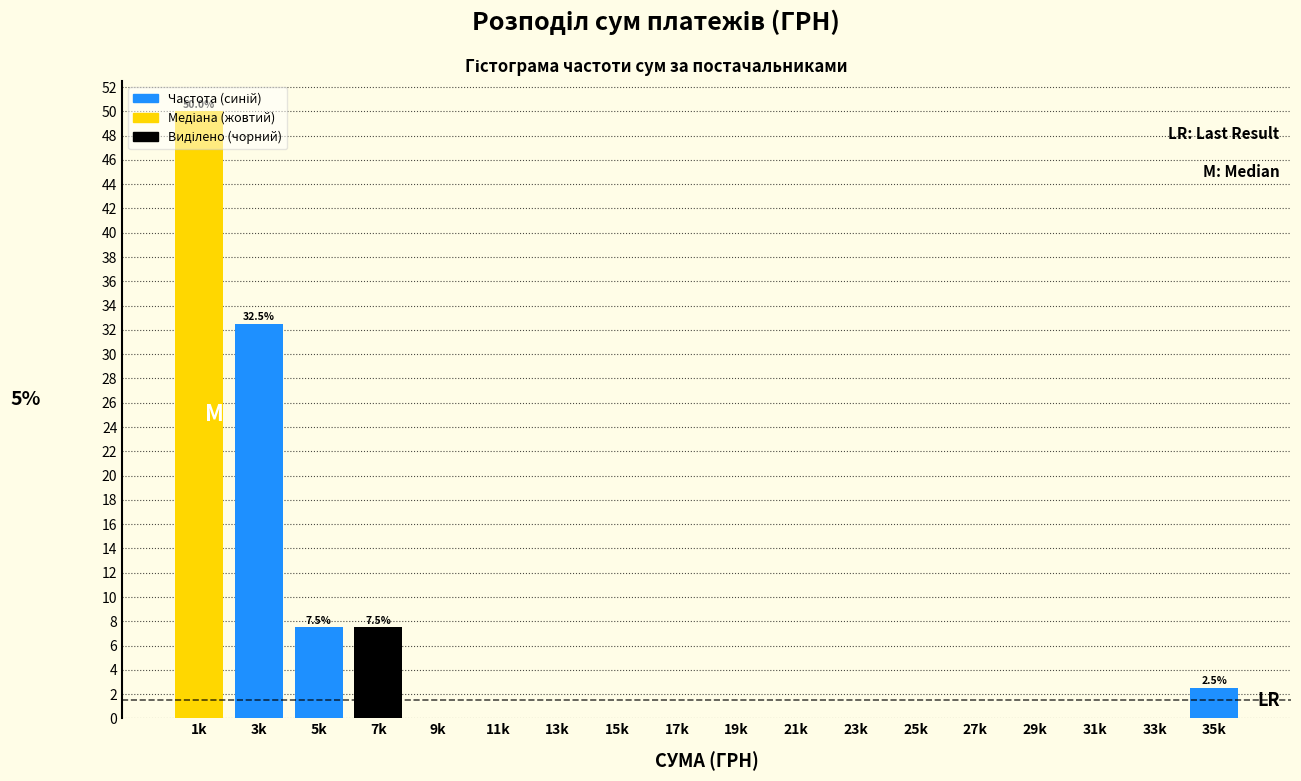

What is the greatest value displayed?

50.0